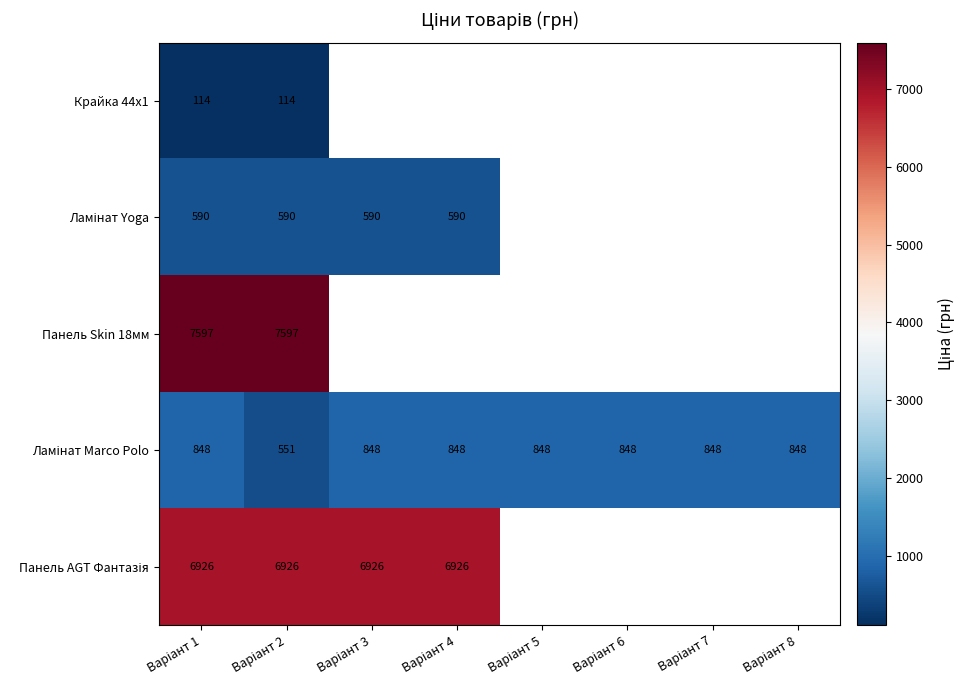

Which series has the widest spread of values?

Ламінат Marco Polo